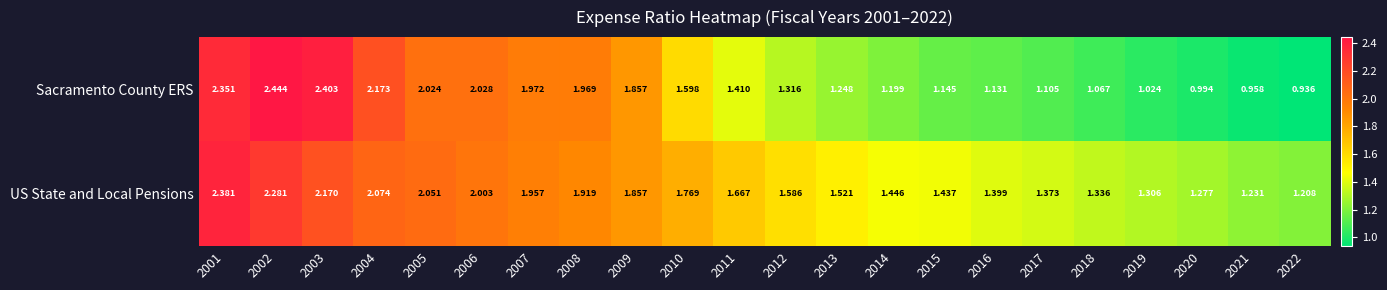

Which series changed the most between 2012 and 2013?

Sacramento County ERS